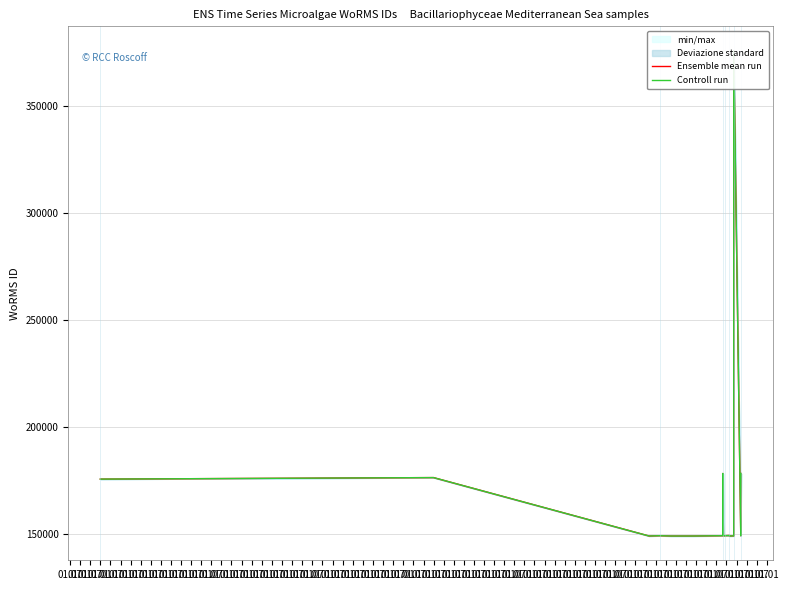

Which series has the widest spread of values?

Ensemble mean run